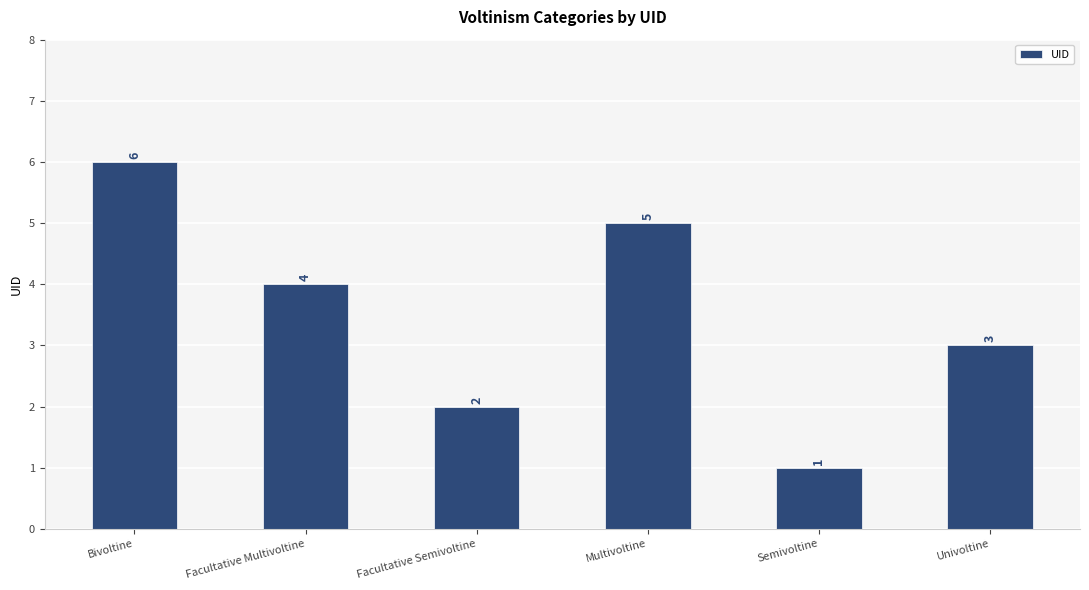

Reading left to right, extract all data points from this chart.

6	4	2	5	1	3